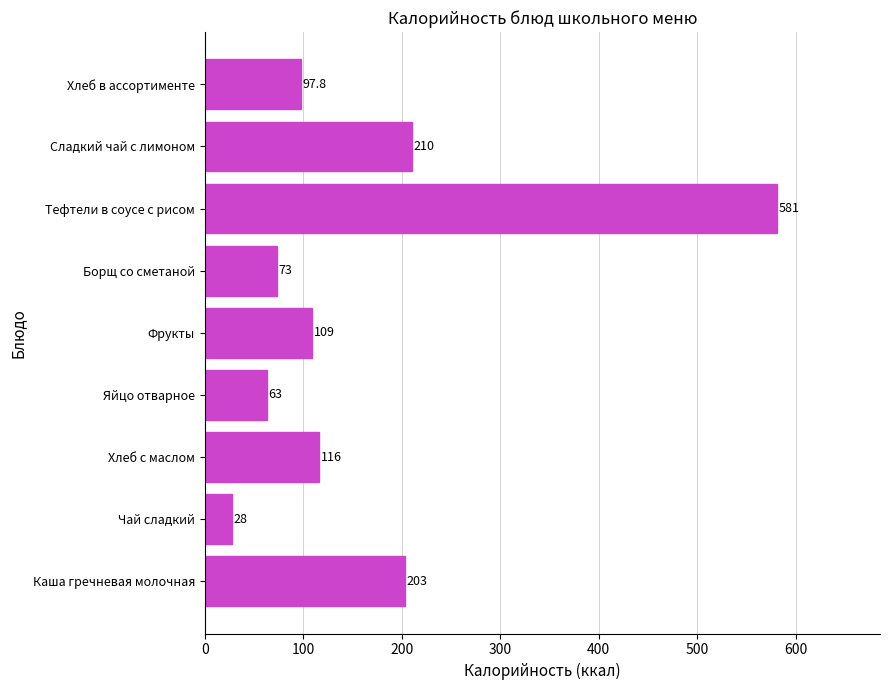

Which has a higher value, Сладкий чай с лимоном or Хлеб с маслом?

Сладкий чай с лимоном